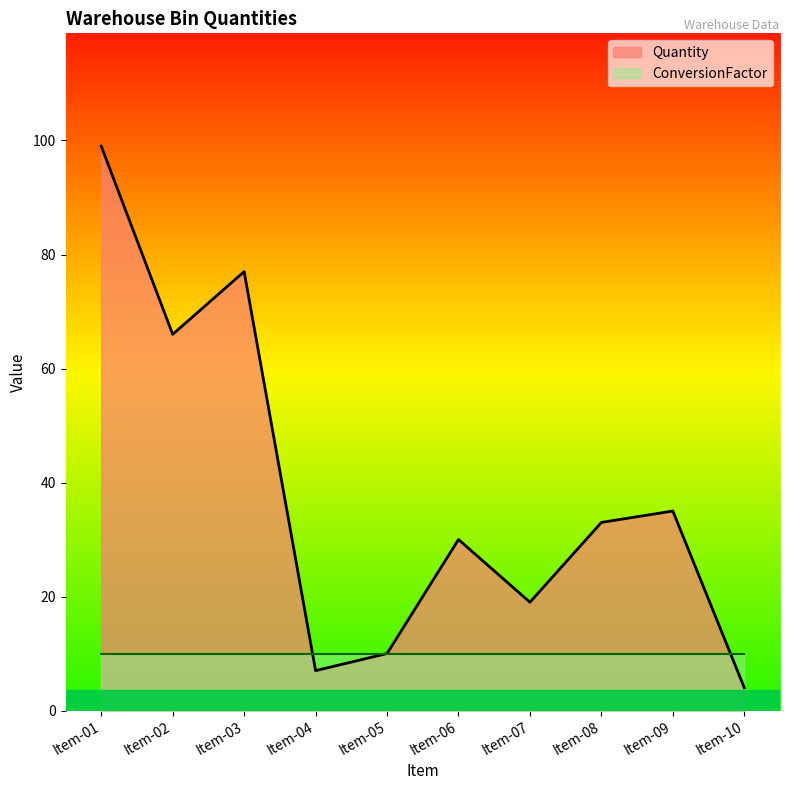

How many lines are shown in the chart?

2